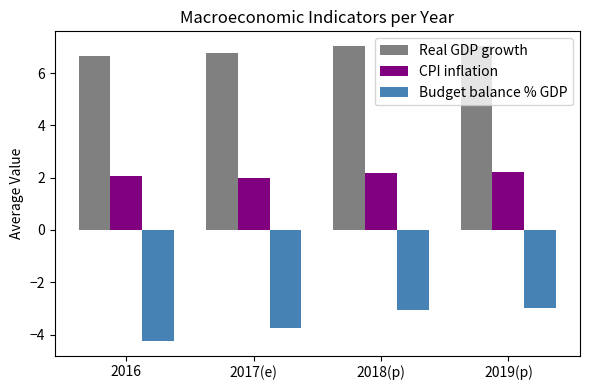

Reading left to right, list all the values displayed in this chart.

Real GDP growth: 2016=6.7	2017(e)=6.8	2018(p)=7.0	2019(p)=7.0
CPI inflation: 2016=2.1	2017(e)=2.0	2018(p)=2.2	2019(p)=2.2
Budget balance % GDP: 2016=-4.2	2017(e)=-3.7	2018(p)=-3.0	2019(p)=-3.0